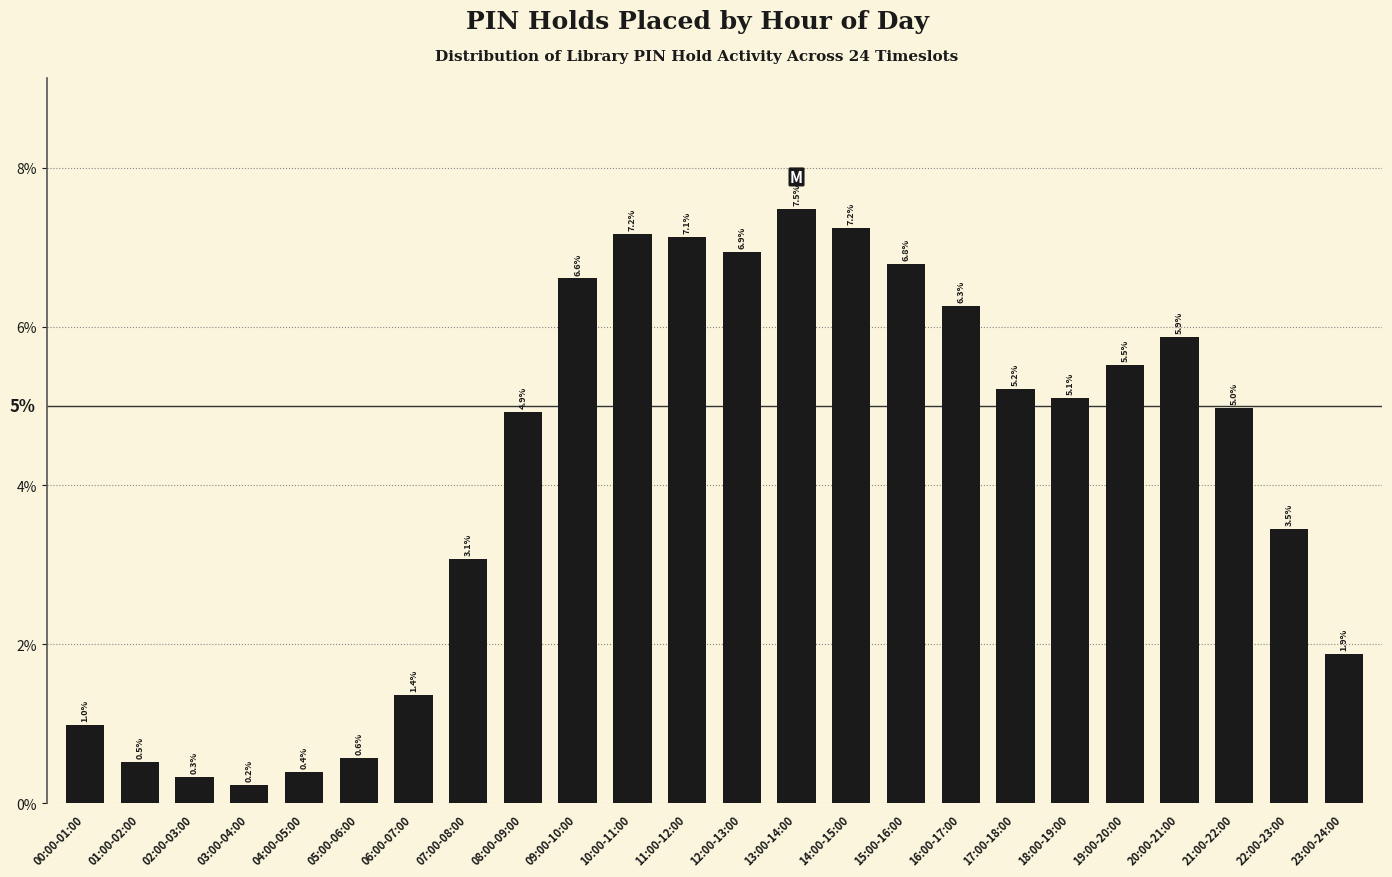

Reading left to right, transcribe all the data shown in this chart.

1.0	0.5	0.3	0.2	0.4	0.6	1.4	3.1	4.9	6.6	7.2	7.1	6.9	7.5	7.2	6.8	6.3	5.2	5.1	5.5	5.9	5.0	3.5	1.9